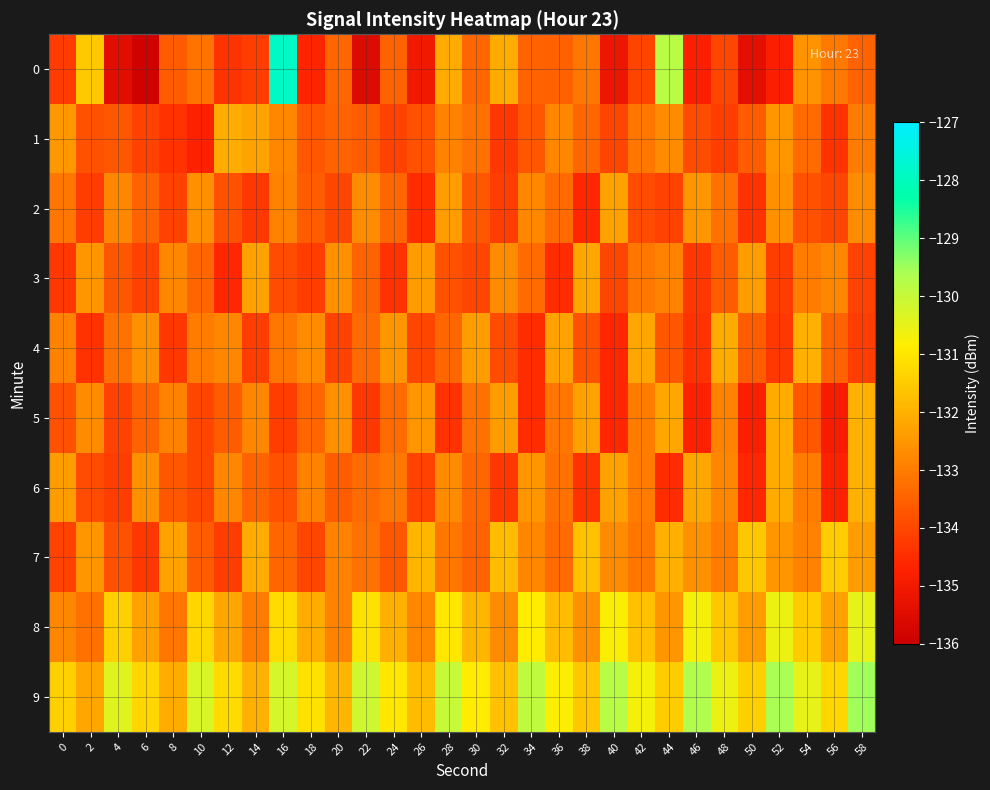

How many series are shown in this chart?

10